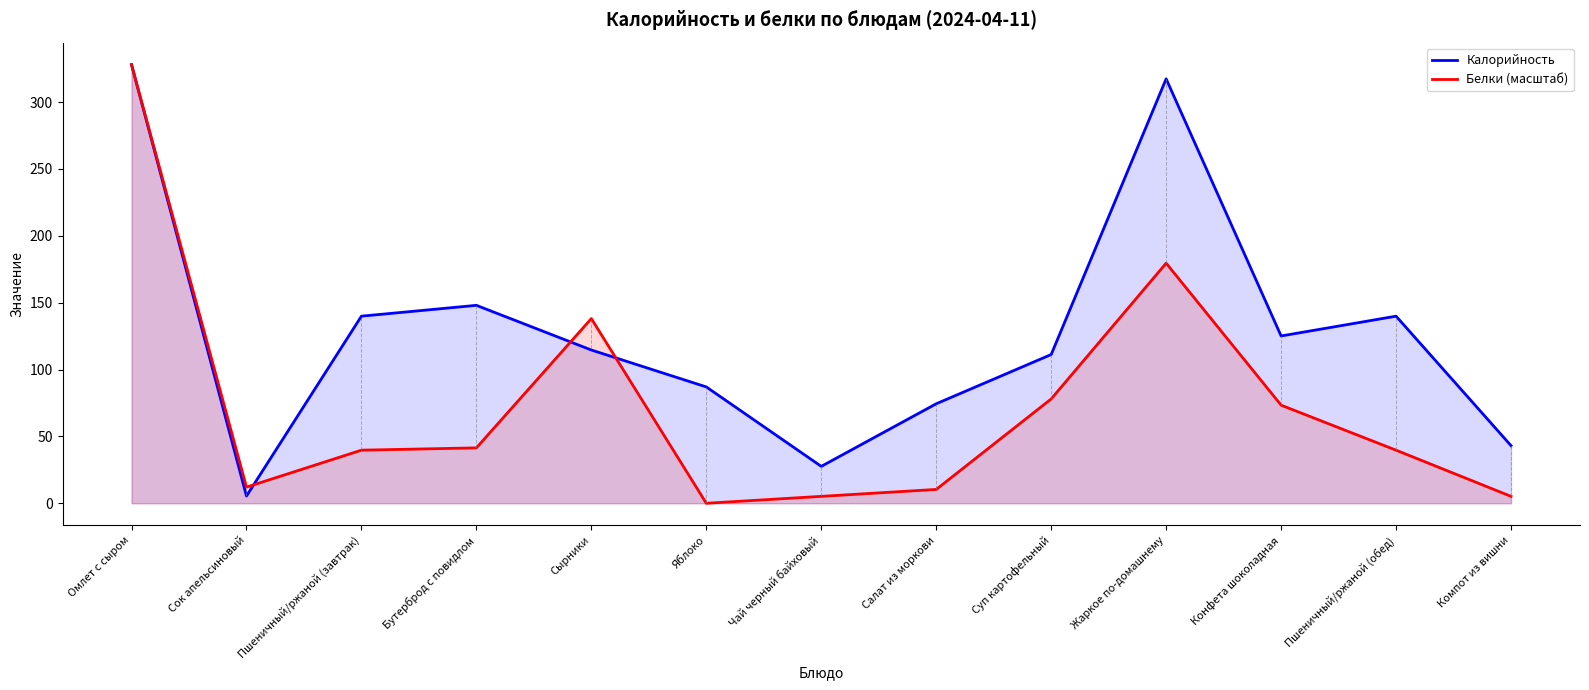

Reading left to right, what are all the values shown in this chart?

Калорийность: 328.0	5.4	139.9	148.0	114.6	87.0	27.6	74.4	111.2	317.4	125.1	139.9	43.1
Белки (масштаб): 328.0	12.1	39.7	41.4	138.1	0.0	5.2	10.4	78.0	179.5	73.4	39.7	5.2